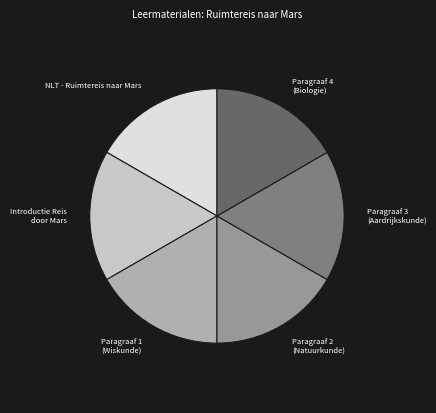

Does any single category account for the majority?

No